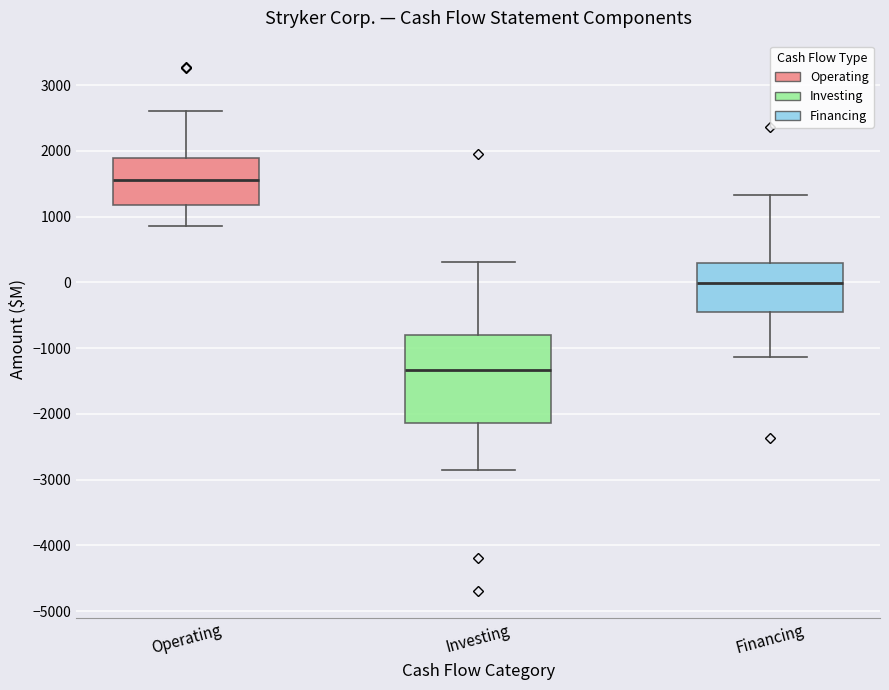

Reading left to right, transcribe this box plot: for each box, give where its median line is, the range the box spans, and where its two whiskers end, as read against the y-axis. The values are not printed on the chart, so give them approximately, as read against the axis.

Operating: median 1600, box 1200 to 1900, whiskers 900 to 2600
Investing: median -1300, box -2100 to -800, whiskers -2900 to 300
Financing: median 0, box -400 to 300, whiskers -1100 to 1300